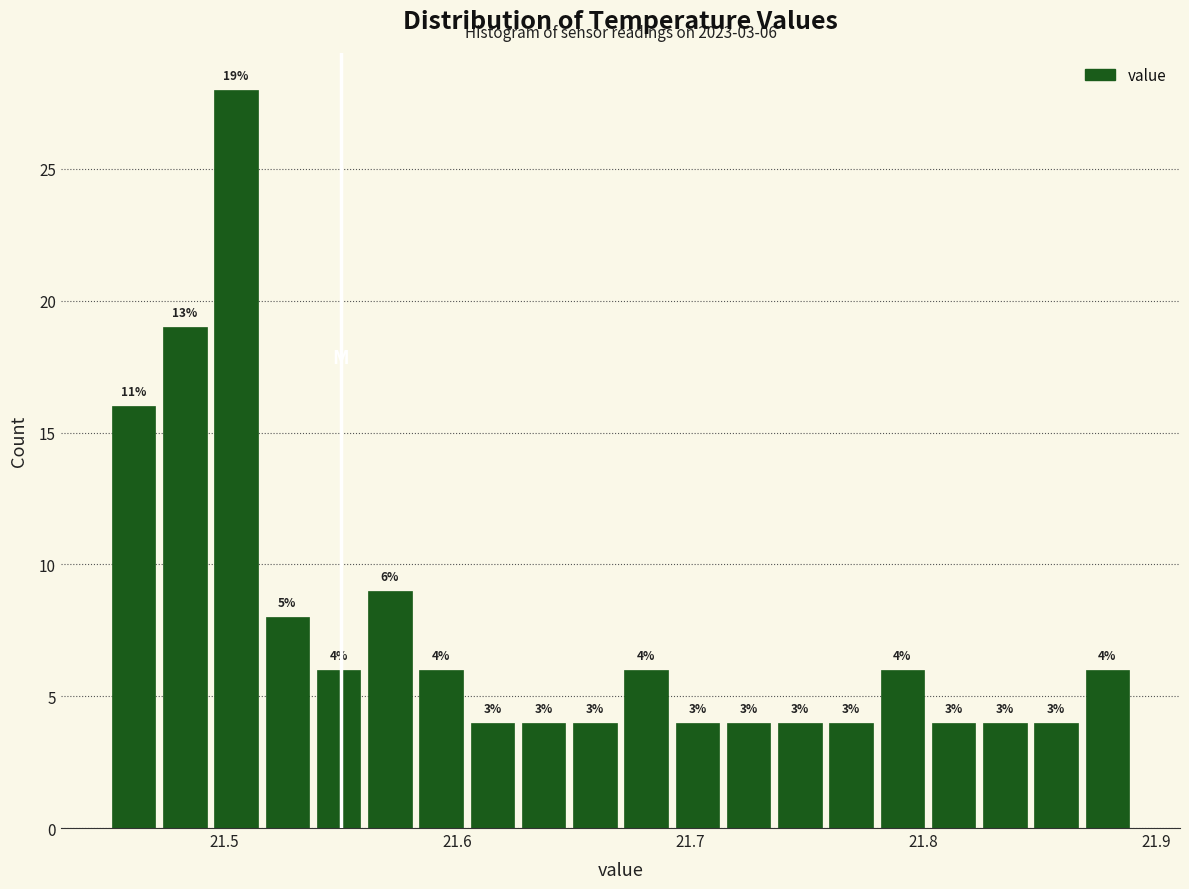

Around what value on the x-axis is the tallest bar? Give the approximate position of its centre, as read against the axis.

21.51